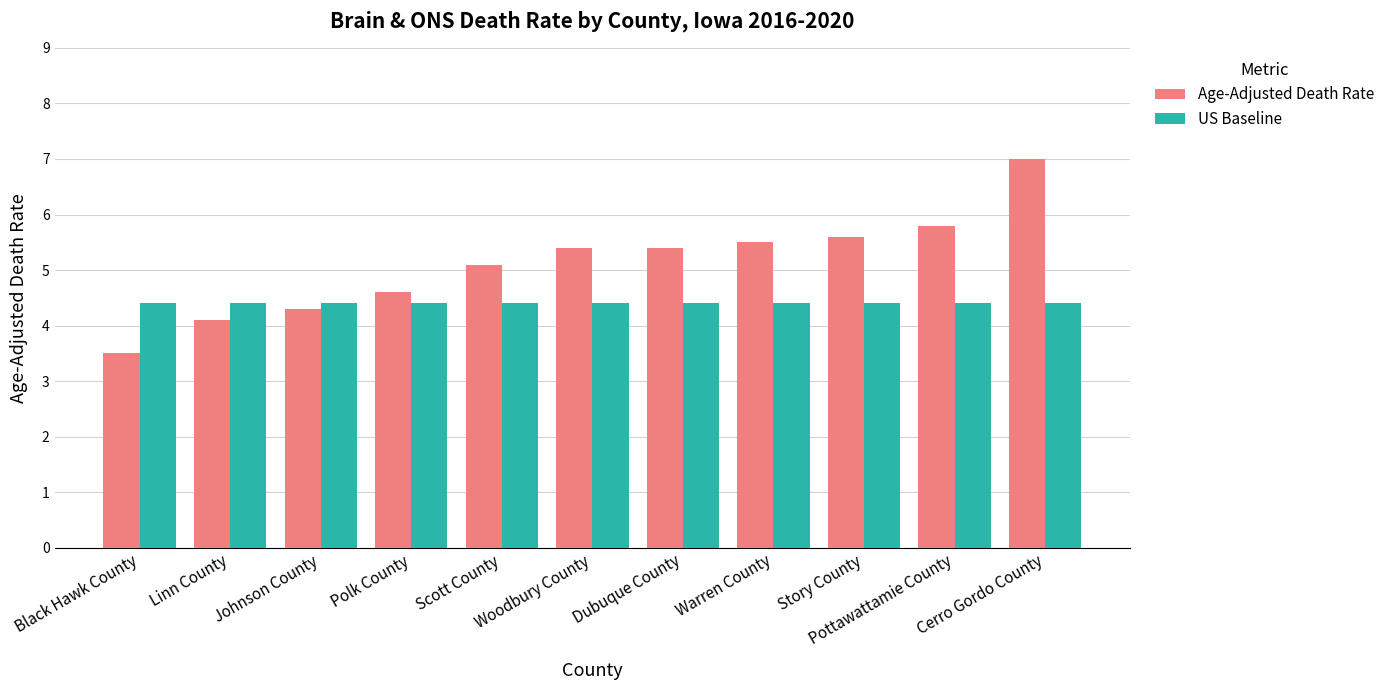

Which series has the widest spread of values?

Age-Adjusted Death Rate